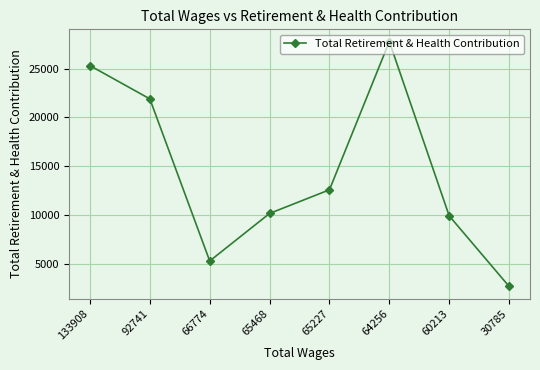

At which category does the chart reach its peak across all series?

64256